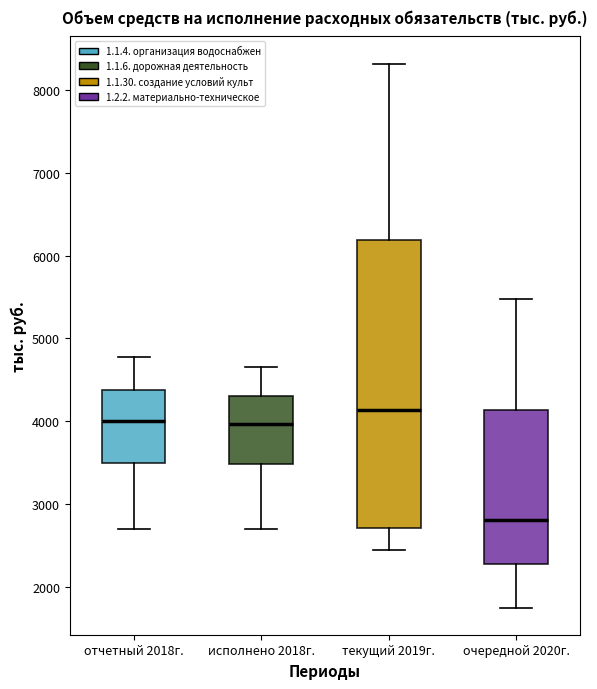

Which box has the lowest median line?

очередной 2020г.